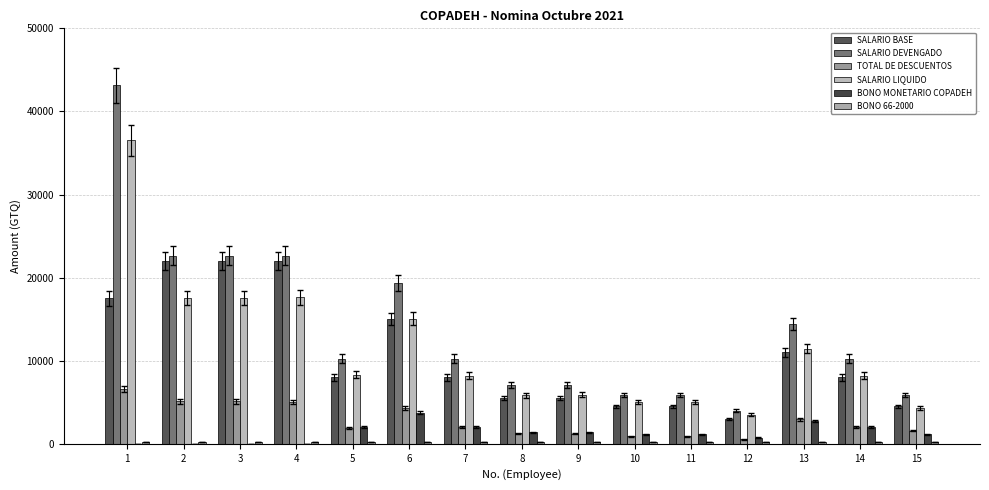

What is the value of the BONO 66-2000 bar at the 8th from the left?

250.0